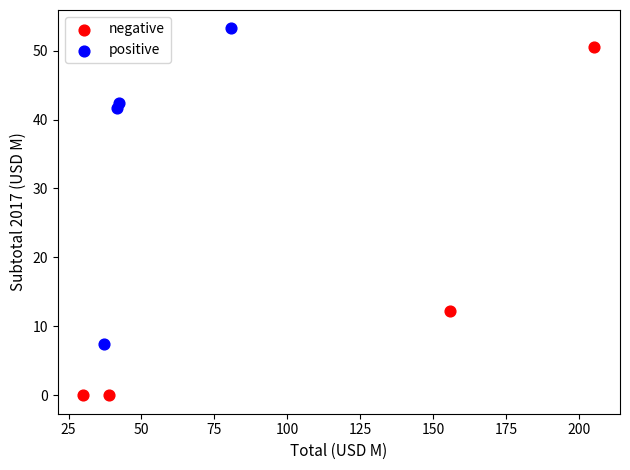

Which series has the largest Y range (max minus min)?

negative